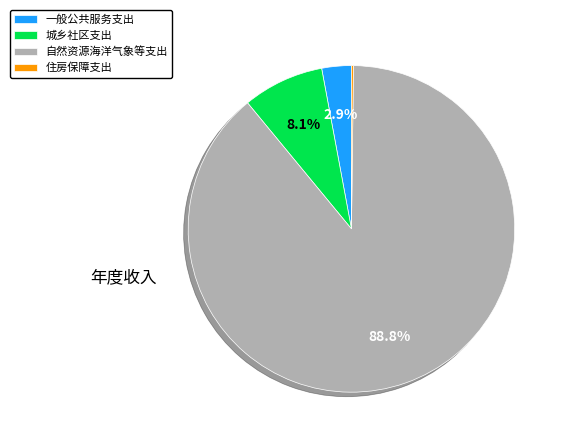

What is the largest slice in the pie chart?

自然资源海洋气象等支出